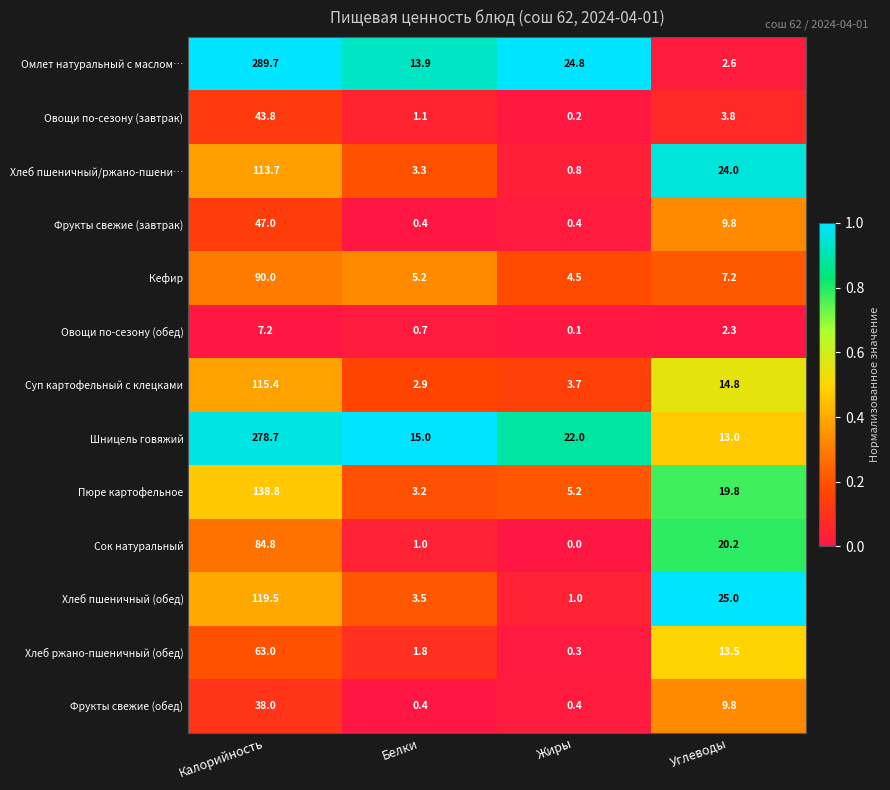

Read the Кефир value at Жиры.

4.5